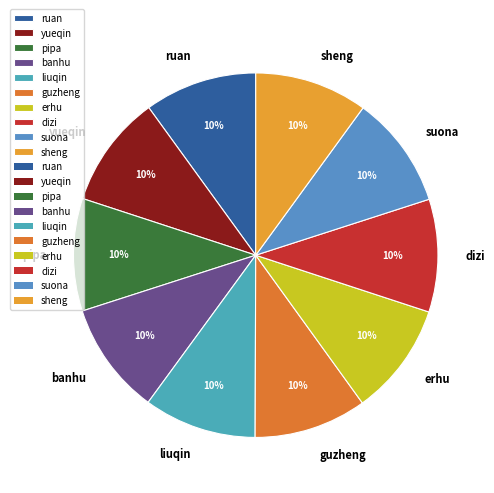

To the nearest percent, what portion does sheng represent?

10%